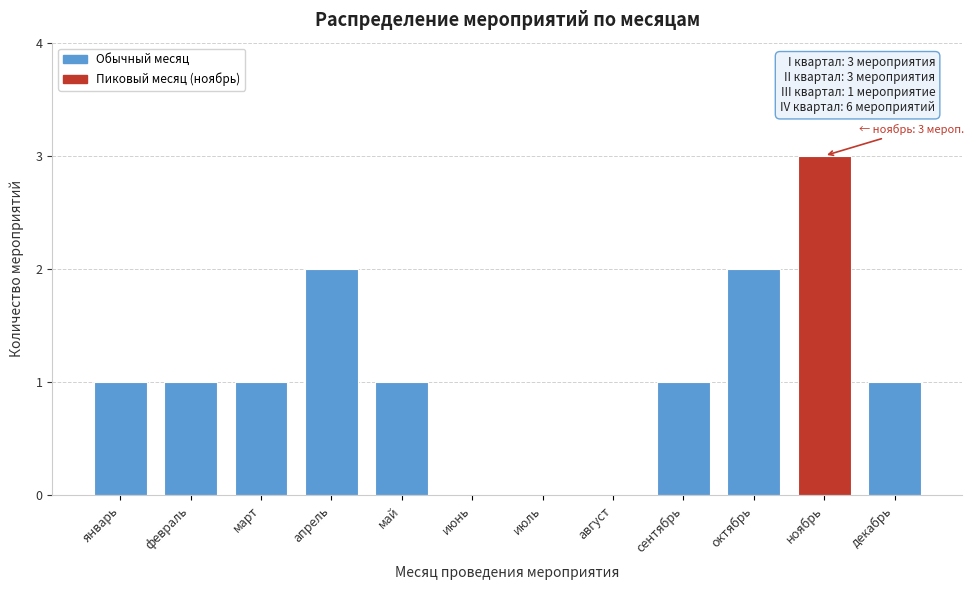

Reading right to left, extract all data points from this chart.

декабрь=1	ноябрь=3	октябрь=2	сентябрь=1	август=0	июль=0	июнь=0	май=1	апрель=2	март=1	февраль=1	январь=1